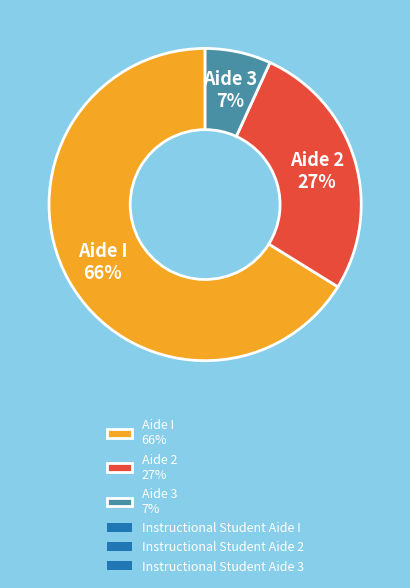

How many slices are in this pie chart?

3